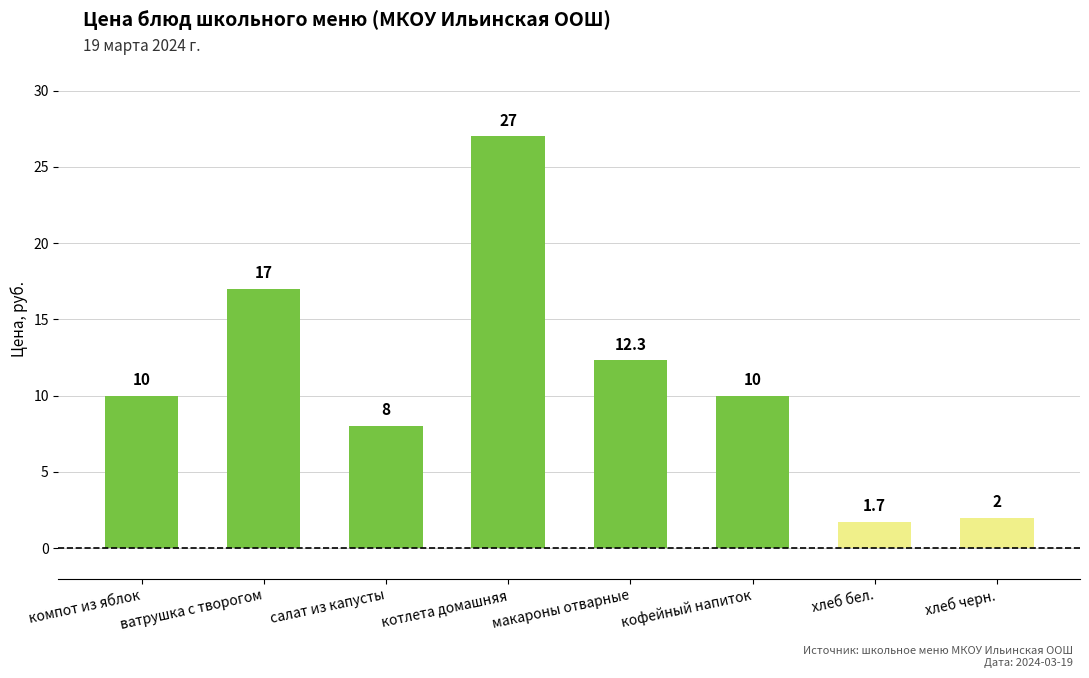

Does the chart contain any negative values?

No